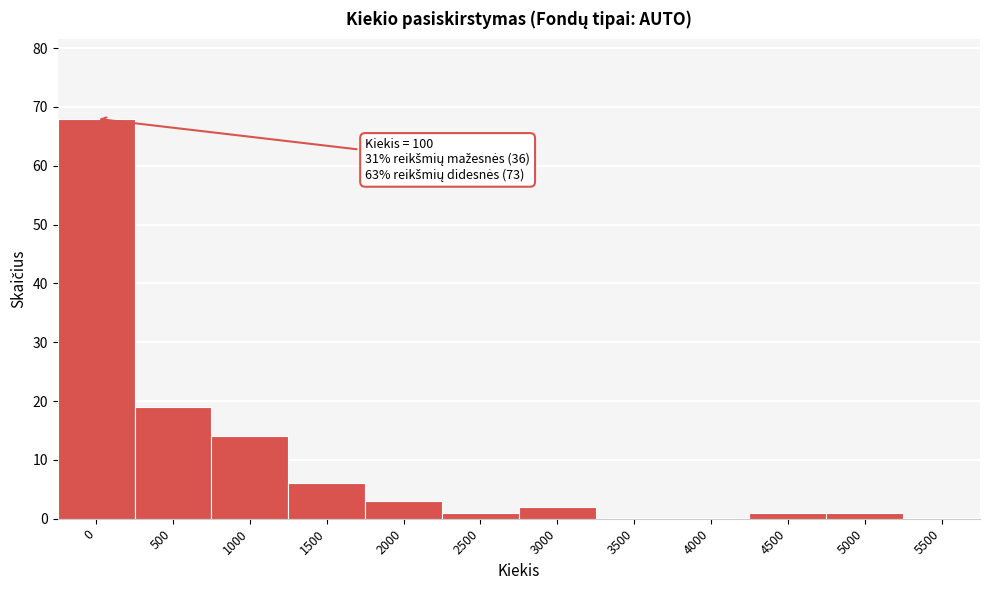

Reading left to right, transcribe all the data shown in this chart.

0=68	500=19	1000=14	1500=6	2000=3	2500=1	3000=2	3500=0	4000=0	4500=1	5000=1	5500=0